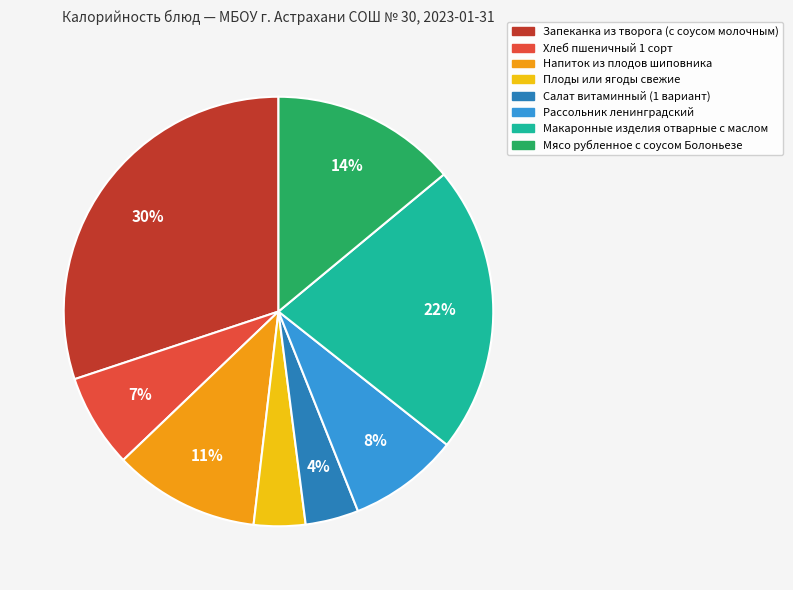

Does Макаронные изделия отварные с маслом account for over 50% of the chart?

No